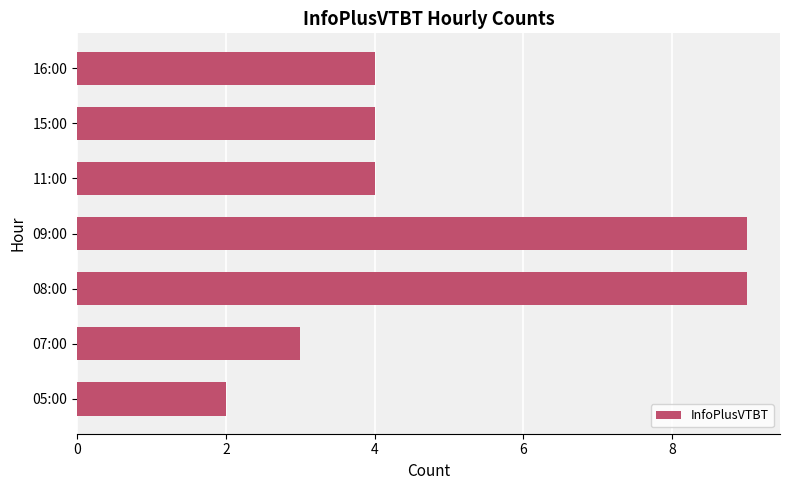

What is the change in value from 05:00 to 15:00?

+2